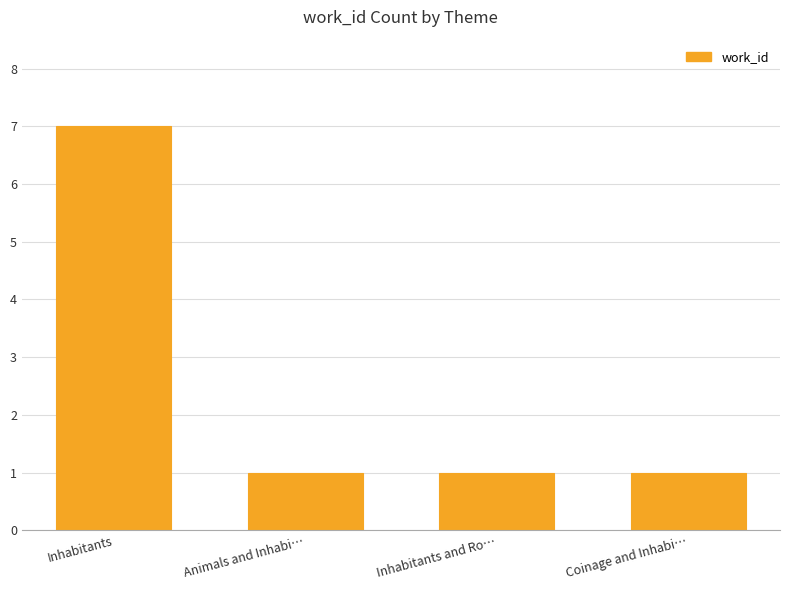

Reading left to right, extract all data points from this chart.

Inhabitants=7	Animals and Inhabi…=1	Inhabitants and Ro…=1	Coinage and Inhabi…=1